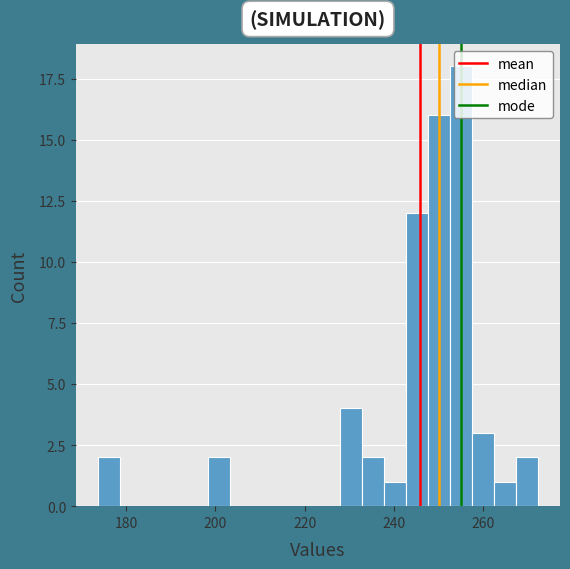

Around what value on the x-axis is the tallest bar? Give the approximate position of its centre, as read against the axis.

256